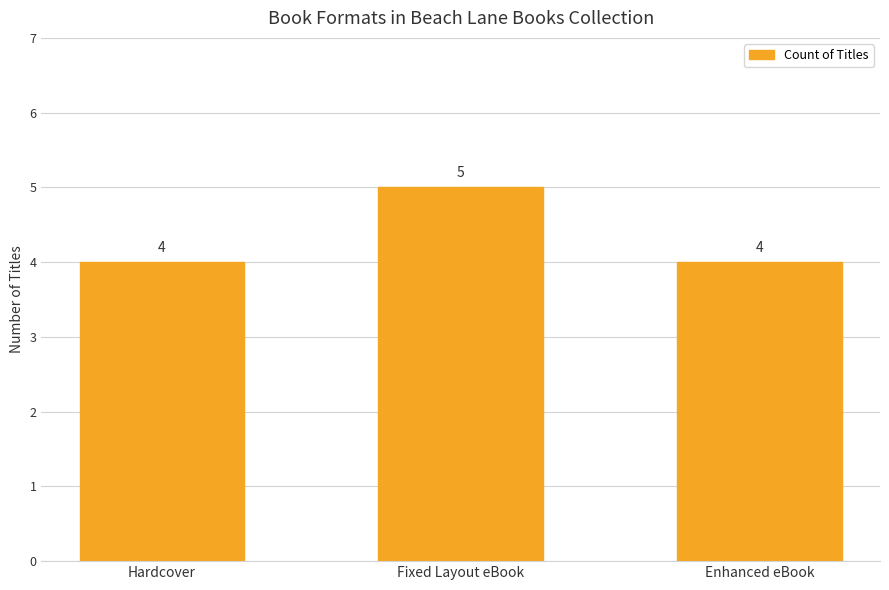

At which category does the chart reach its peak across all series?

Fixed Layout eBook